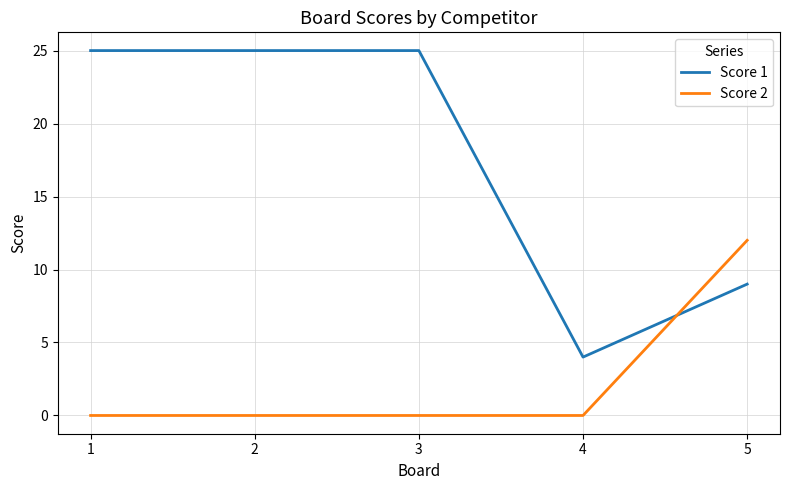

The Score 2 series shows 18 at 5. True or false?

False